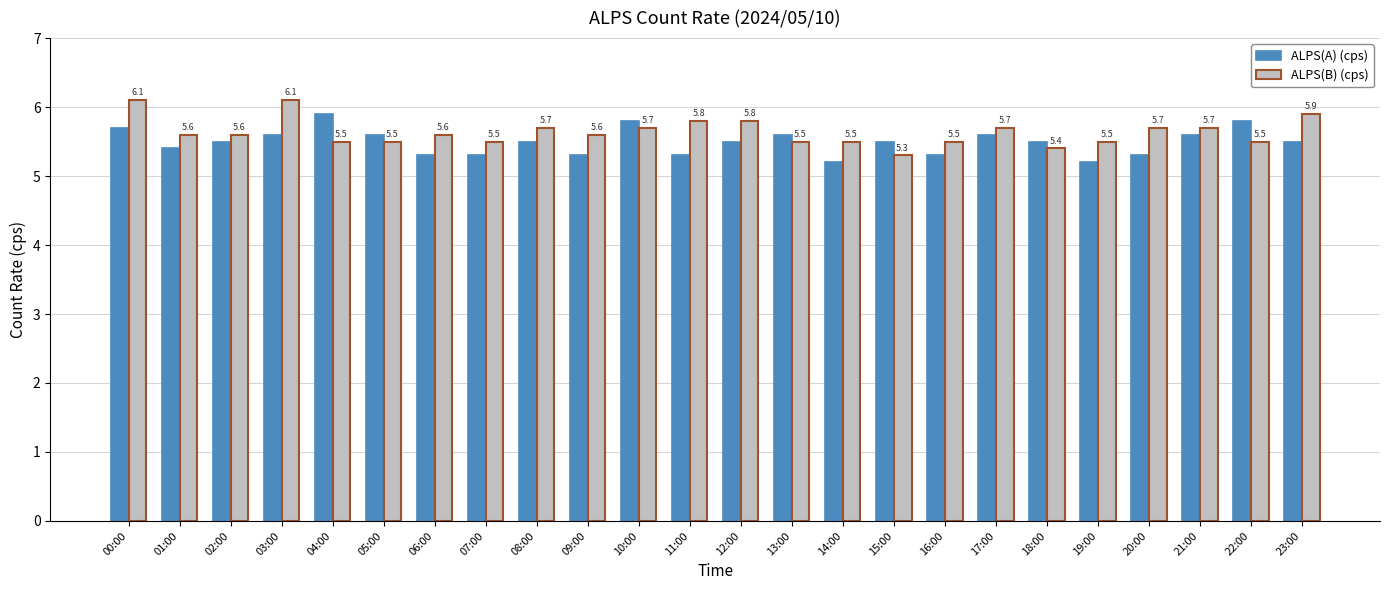

Count the number of data series in this chart.

2